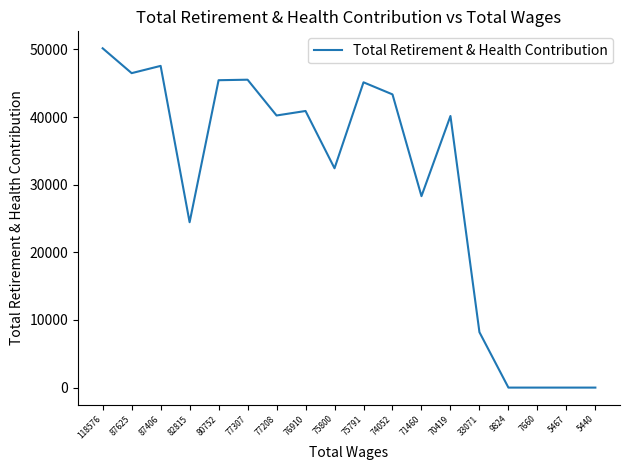

What is the change in value from 87406 to 7660?

-47566